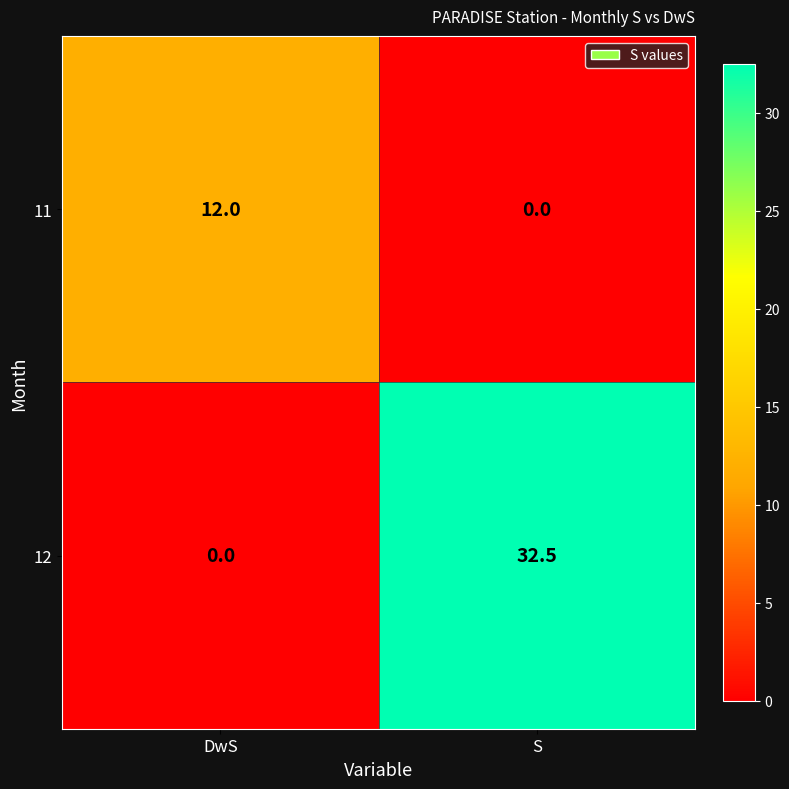

Reading left to right, list all the values displayed in this chart.

11: DwS=12.0	S=0.0
12: DwS=0.0	S=32.5